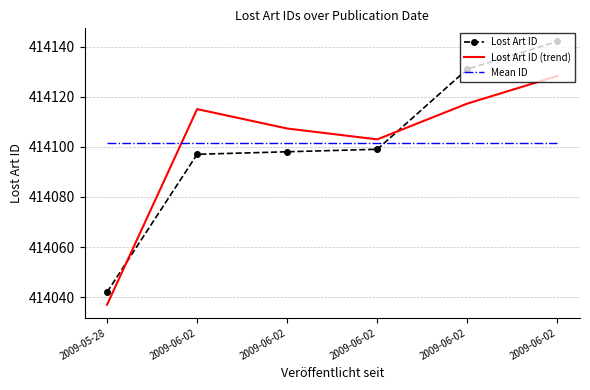

What is the difference between the Lost Art ID values at 2009-06-02 and 2009-06-02?

34.0